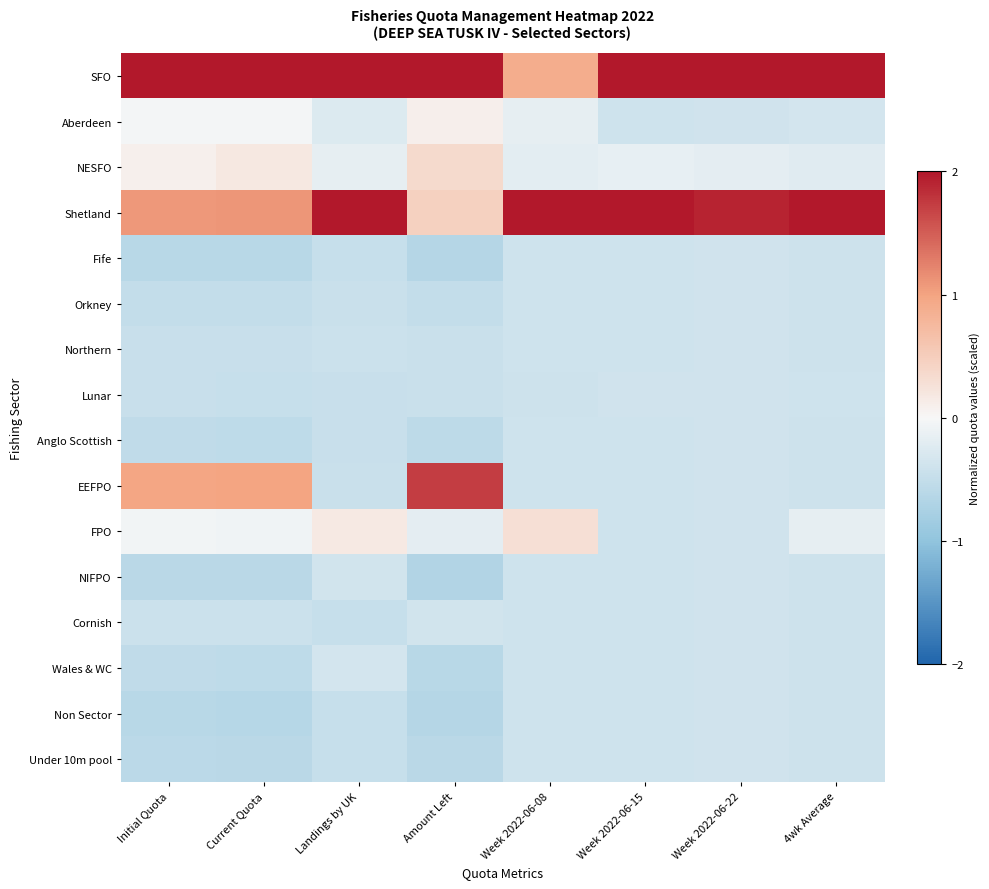

Reading left to right, what are all the values shown in this chart?

SFO: Initial Quota=3.3	Current Quota=3.3	Landings by UK=3.1	Amount Left=3.1	Week 2022-06-08=0.9	Week 2022-06-15=3.0	Week 2022-06-22=3.2	4wk Average=2.4
Aberdeen: Initial Quota=-0.0	Current Quota=-0.0	Landings by UK=-0.3	Amount Left=0.1	Week 2022-06-08=-0.2	Week 2022-06-15=-0.4	Week 2022-06-22=-0.4	4wk Average=-0.4
NESFO: Initial Quota=0.1	Current Quota=0.2	Landings by UK=-0.2	Amount Left=0.4	Week 2022-06-08=-0.2	Week 2022-06-15=-0.1	Week 2022-06-22=-0.2	4wk Average=-0.2
Shetland: Initial Quota=1.1	Current Quota=1.1	Landings by UK=2.1	Amount Left=0.5	Week 2022-06-08=3.6	Week 2022-06-15=2.2	Week 2022-06-22=1.9	4wk Average=2.9
Fife: Initial Quota=-0.6	Current Quota=-0.6	Landings by UK=-0.5	Amount Left=-0.6	Week 2022-06-08=-0.4	Week 2022-06-15=-0.4	Week 2022-06-22=-0.4	4wk Average=-0.4
Orkney: Initial Quota=-0.5	Current Quota=-0.5	Landings by UK=-0.4	Amount Left=-0.5	Week 2022-06-08=-0.4	Week 2022-06-15=-0.4	Week 2022-06-22=-0.4	4wk Average=-0.4
Northern: Initial Quota=-0.5	Current Quota=-0.5	Landings by UK=-0.4	Amount Left=-0.4	Week 2022-06-08=-0.4	Week 2022-06-15=-0.4	Week 2022-06-22=-0.4	4wk Average=-0.4
Lunar: Initial Quota=-0.5	Current Quota=-0.5	Landings by UK=-0.5	Amount Left=-0.4	Week 2022-06-08=-0.4	Week 2022-06-15=-0.4	Week 2022-06-22=-0.4	4wk Average=-0.4
Anglo Scottish: Initial Quota=-0.5	Current Quota=-0.6	Landings by UK=-0.5	Amount Left=-0.6	Week 2022-06-08=-0.4	Week 2022-06-15=-0.4	Week 2022-06-22=-0.4	4wk Average=-0.4
EEFPO: Initial Quota=1.0	Current Quota=1.0	Landings by UK=-0.4	Amount Left=1.7	Week 2022-06-08=-0.4	Week 2022-06-15=-0.4	Week 2022-06-22=-0.4	4wk Average=-0.4
FPO: Initial Quota=-0.1	Current Quota=-0.1	Landings by UK=0.2	Amount Left=-0.2	Week 2022-06-08=0.3	Week 2022-06-15=-0.4	Week 2022-06-22=-0.4	4wk Average=-0.2
NIFPO: Initial Quota=-0.6	Current Quota=-0.6	Landings by UK=-0.4	Amount Left=-0.7	Week 2022-06-08=-0.4	Week 2022-06-15=-0.4	Week 2022-06-22=-0.4	4wk Average=-0.4
Cornish: Initial Quota=-0.4	Current Quota=-0.4	Landings by UK=-0.5	Amount Left=-0.4	Week 2022-06-08=-0.4	Week 2022-06-15=-0.4	Week 2022-06-22=-0.4	4wk Average=-0.4
Wales & WC: Initial Quota=-0.5	Current Quota=-0.6	Landings by UK=-0.3	Amount Left=-0.6	Week 2022-06-08=-0.4	Week 2022-06-15=-0.4	Week 2022-06-22=-0.4	4wk Average=-0.4
Non Sector: Initial Quota=-0.6	Current Quota=-0.6	Landings by UK=-0.5	Amount Left=-0.7	Week 2022-06-08=-0.4	Week 2022-06-15=-0.4	Week 2022-06-22=-0.4	4wk Average=-0.4
Under 10m pool: Initial Quota=-0.6	Current Quota=-0.6	Landings by UK=-0.5	Amount Left=-0.6	Week 2022-06-08=-0.4	Week 2022-06-15=-0.4	Week 2022-06-22=-0.4	4wk Average=-0.4